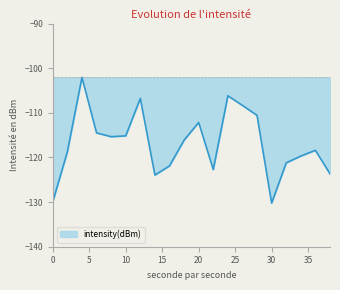

What is the smallest value displayed?

-130.2